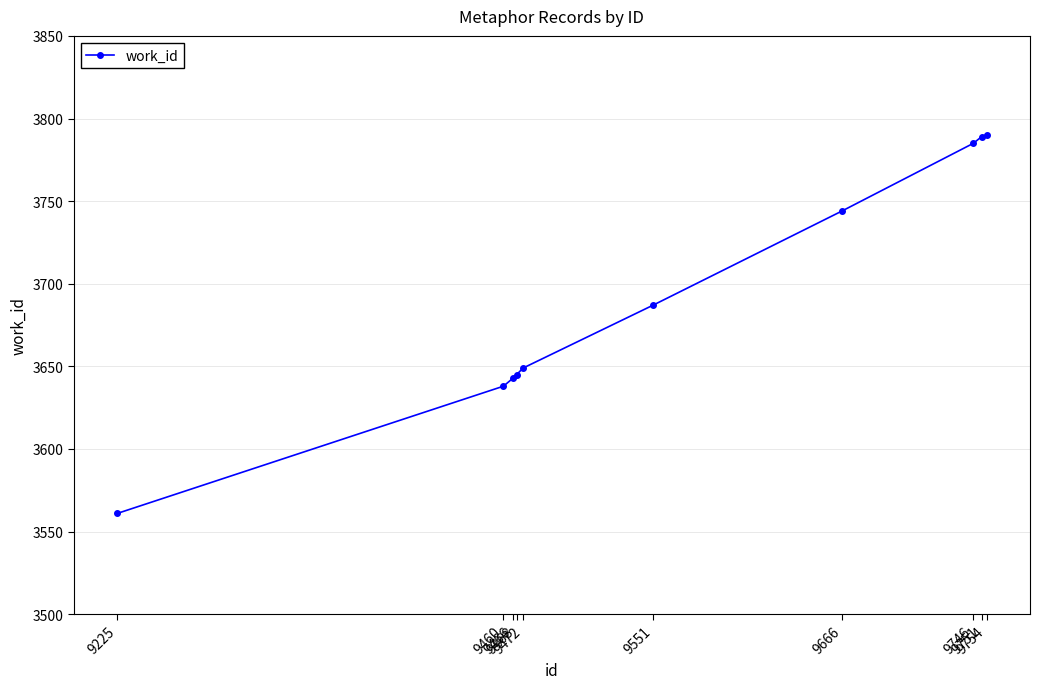

How many series are shown in this chart?

1